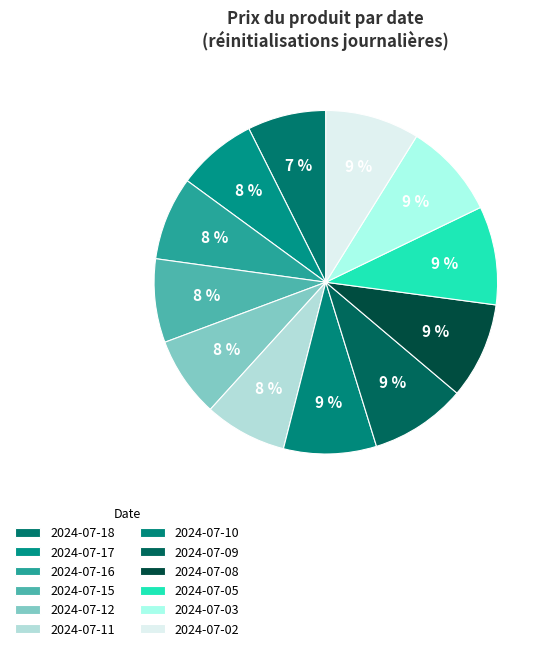

What is the largest slice in the pie chart?

2024-07-05